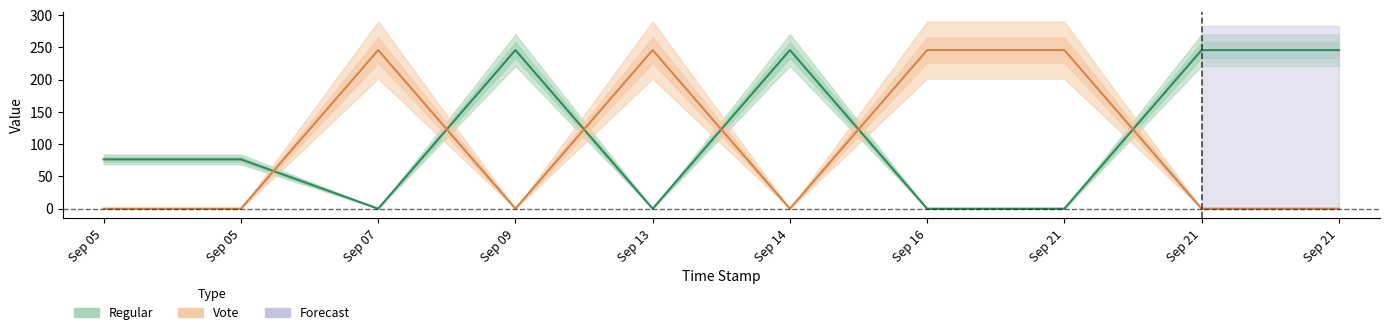

Rank the categories by Regular value from lowest to highest.

Sep 07, Sep 13, Sep 16, Sep 21, Sep 05, Sep 05, Sep 21, Sep 21, Sep 09, Sep 14